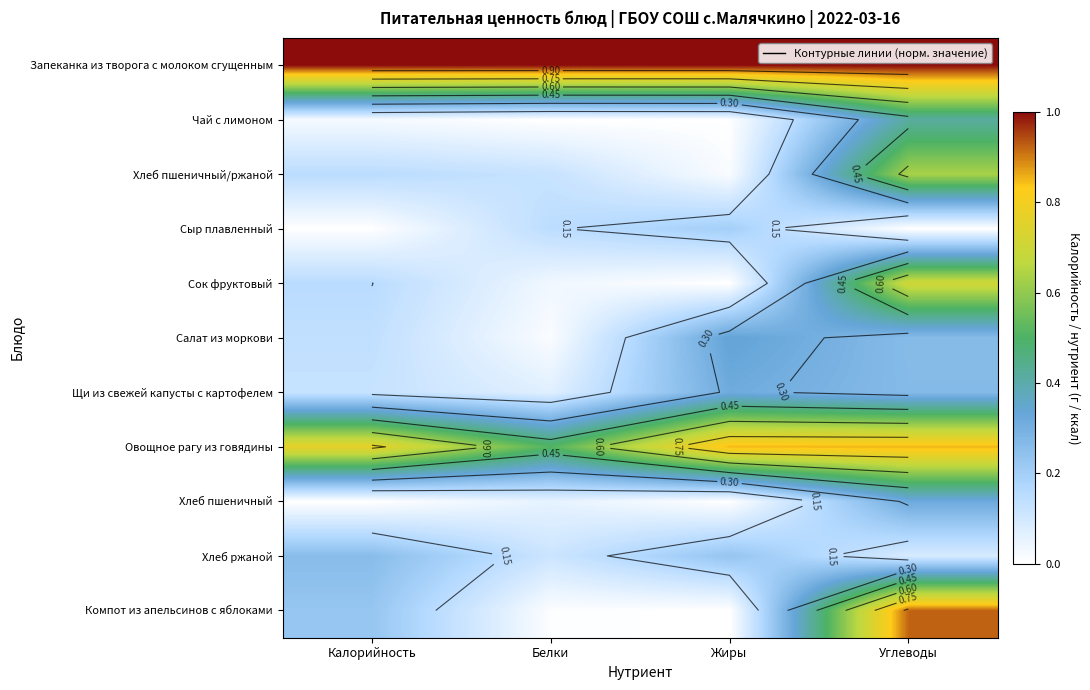

How many Хлеб ржаной values are between 0 and 1?

4